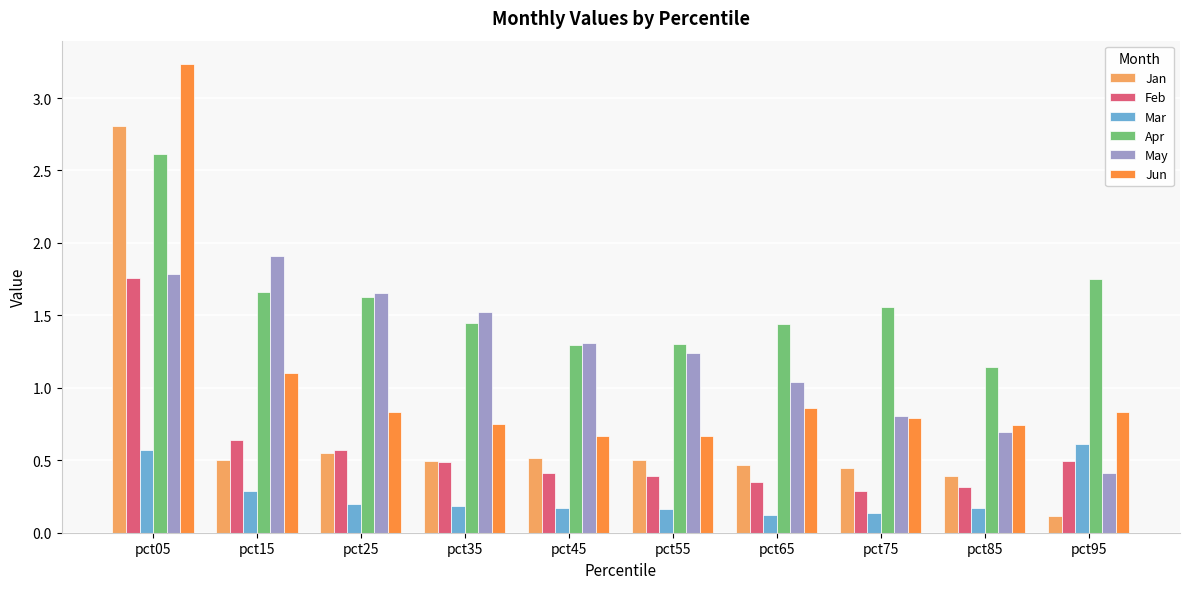

Which series changed the most between pct35 and pct95?

May